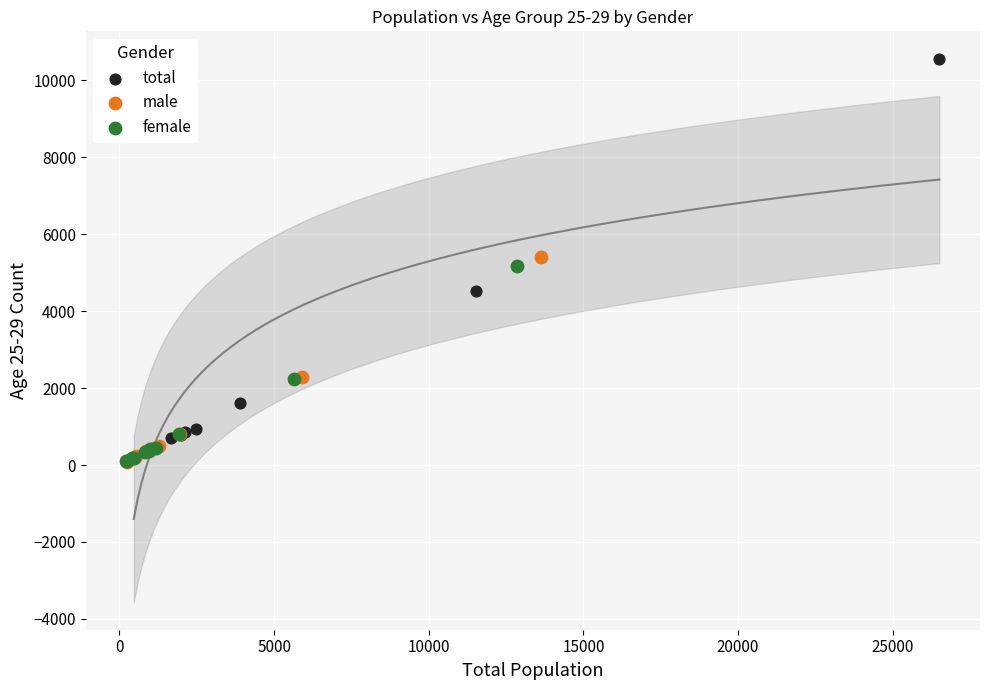

Which series has the widest spread of Y values?

total